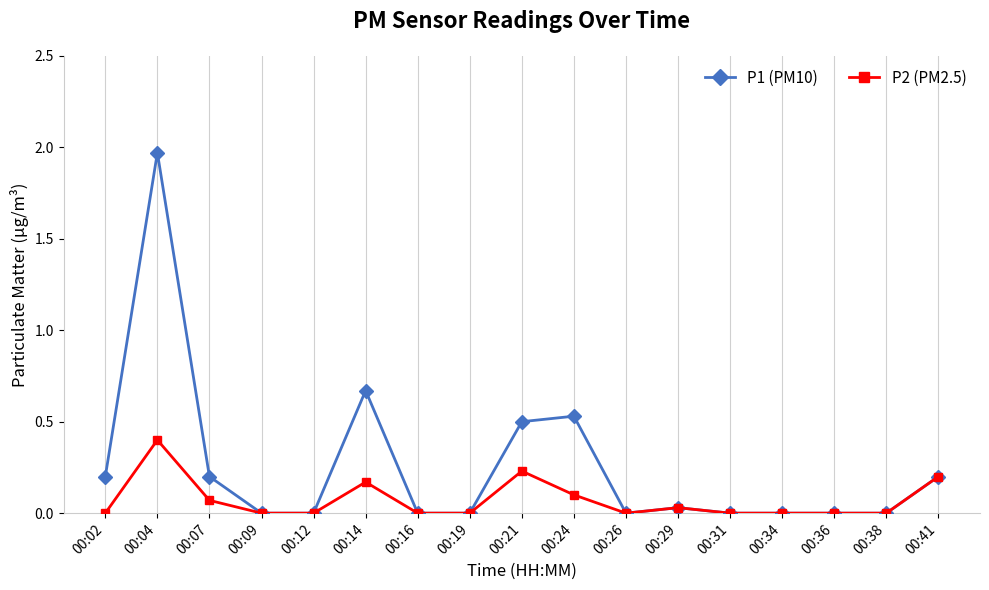

Rank the series at 00:04 from lowest to highest value.

P2 (PM2.5), P1 (PM10)